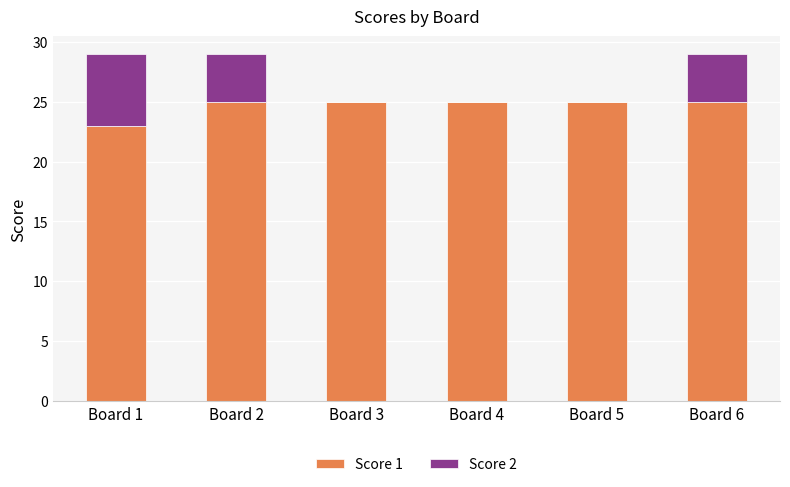

What is the maximum value for Score 1?

25